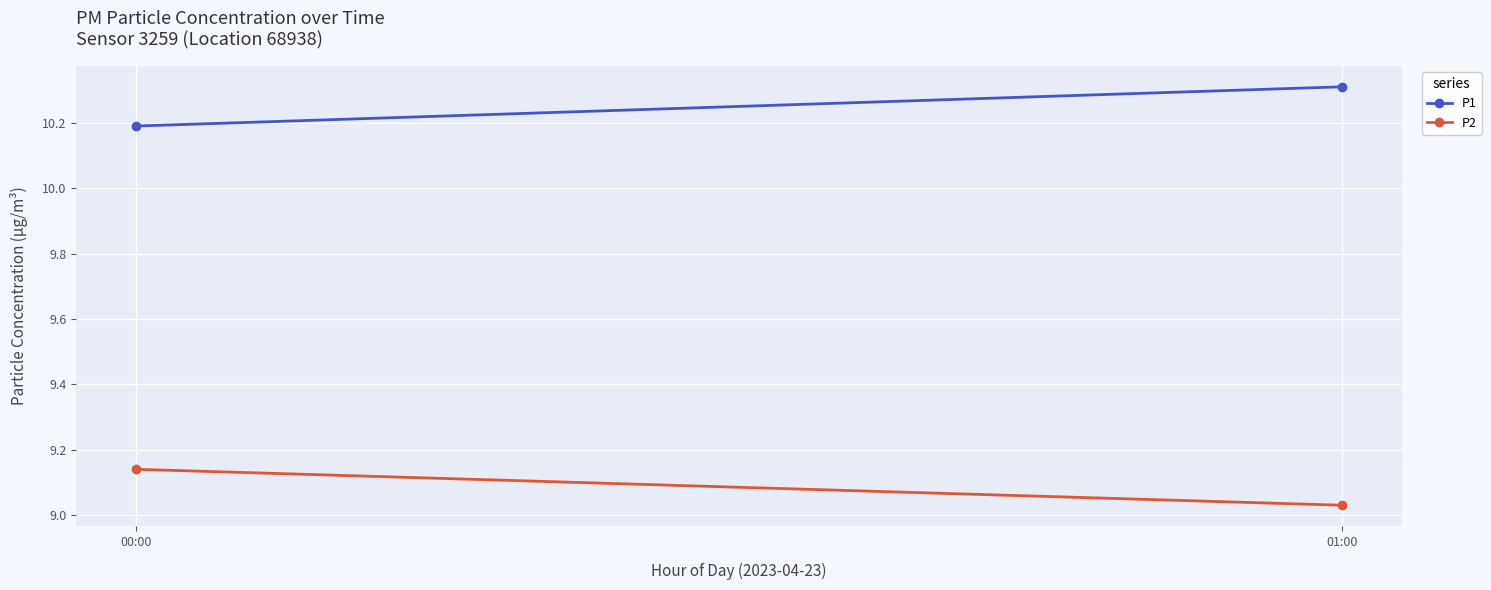

What is the lowest value of the P2 series?

9.0